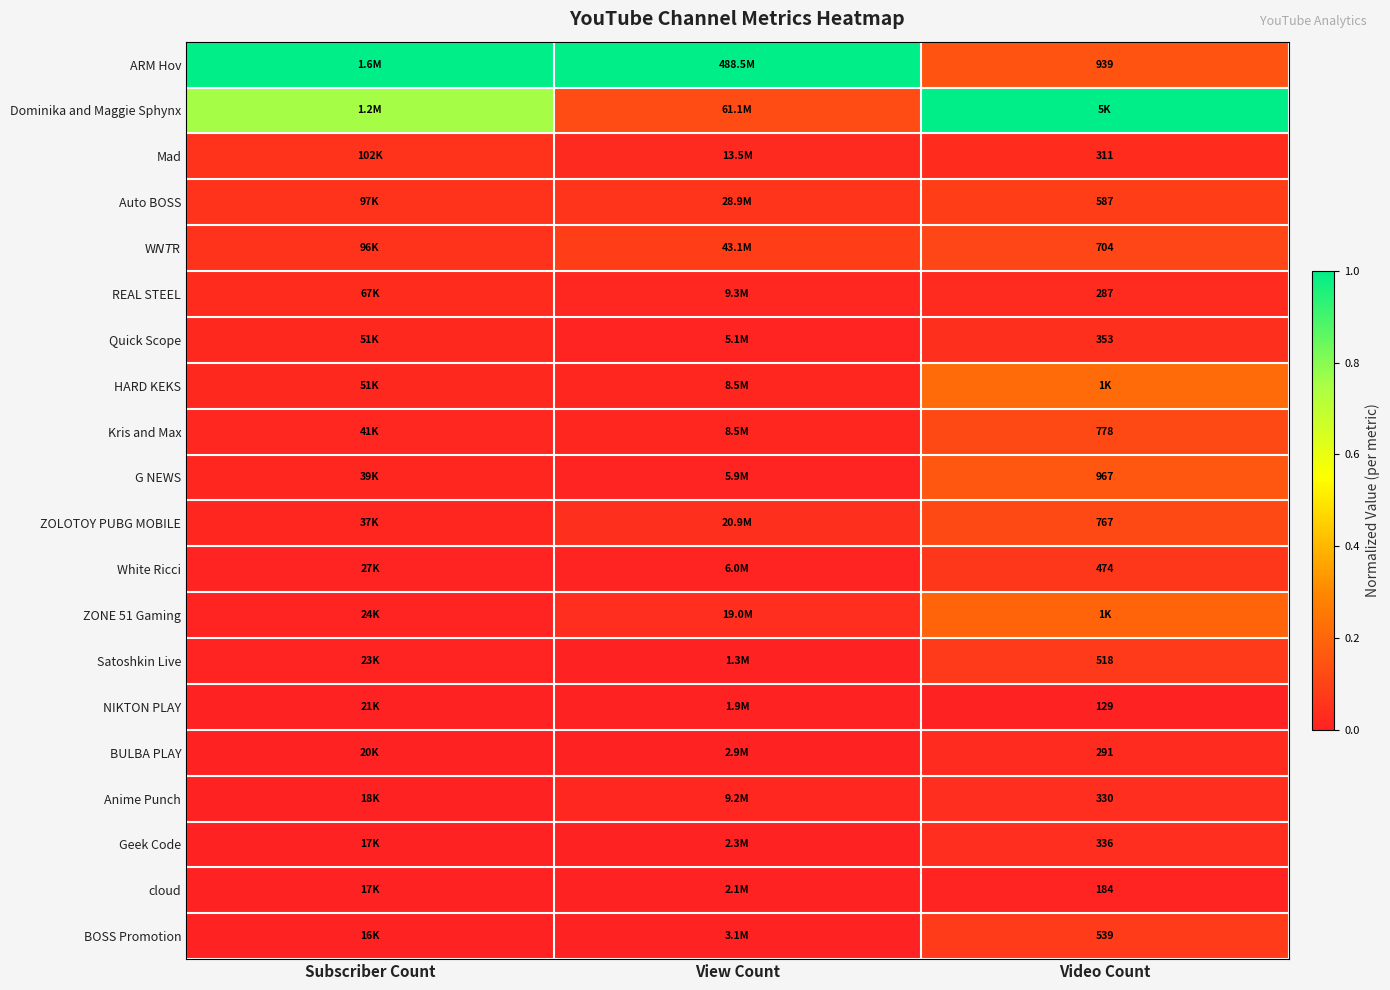

Is the value of G NEWS at Video Count greater than the value of NIKTON PLAY at Video Count?

Yes